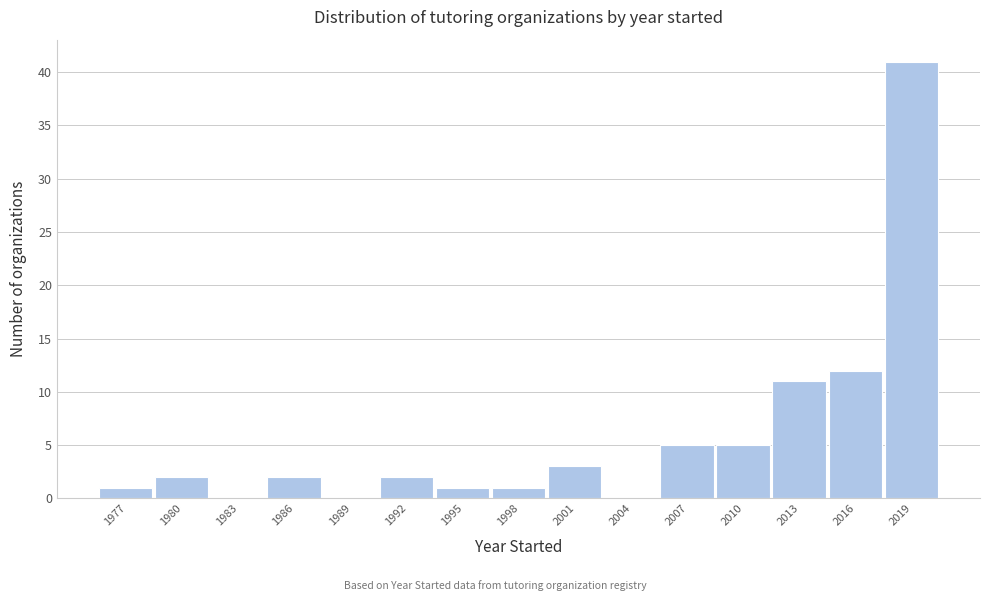

Reading left to right, list all the values displayed in this chart.

1977=1	1980=2	1983=0	1986=2	1989=0	1992=2	1995=1	1998=1	2001=3	2004=0	2007=5	2010=5	2013=11	2016=12	2019=41